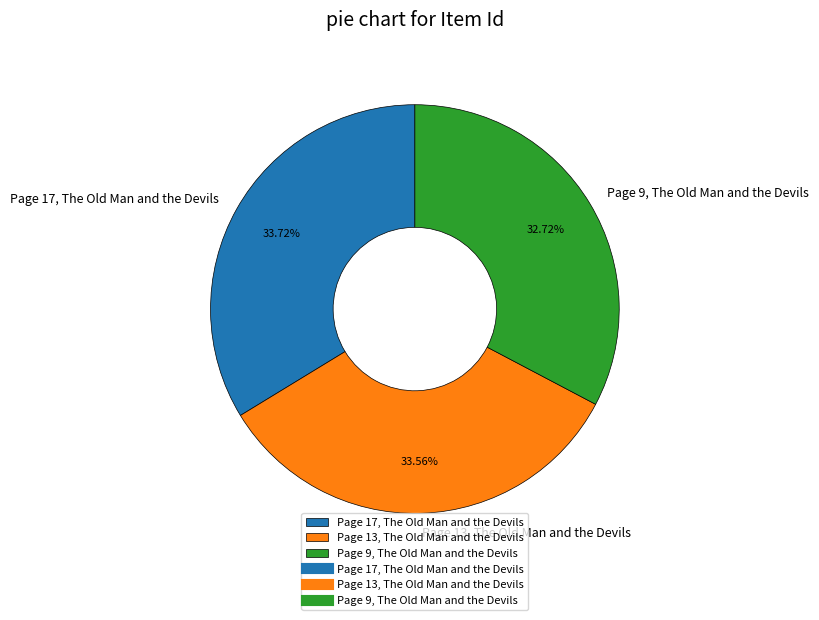

How many segments does this pie chart have?

3